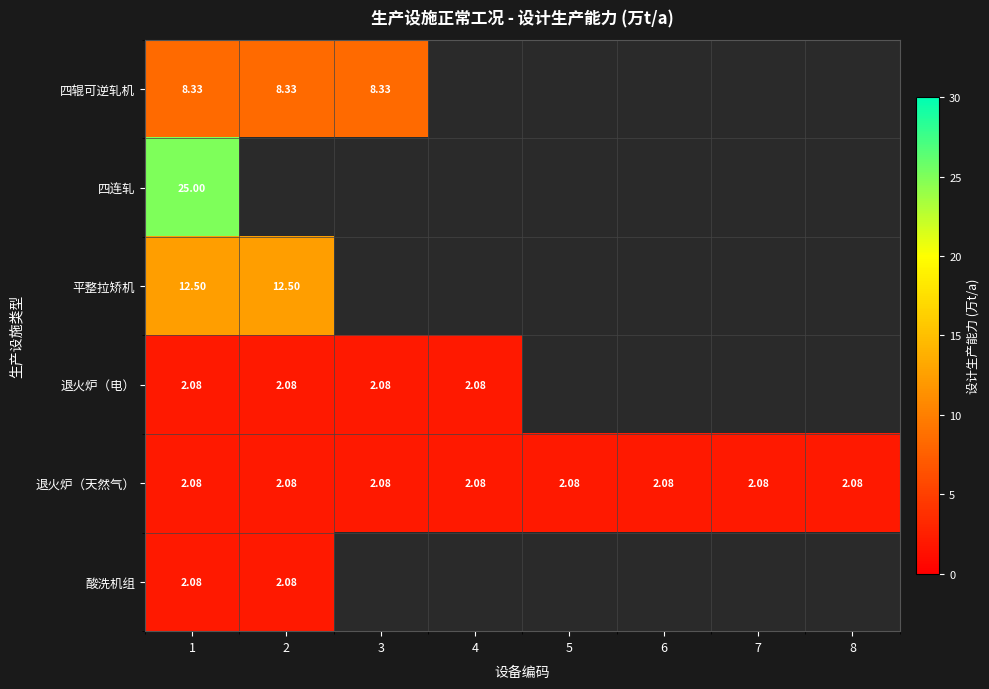

How many values in 酸洗机组 are above zero?

2